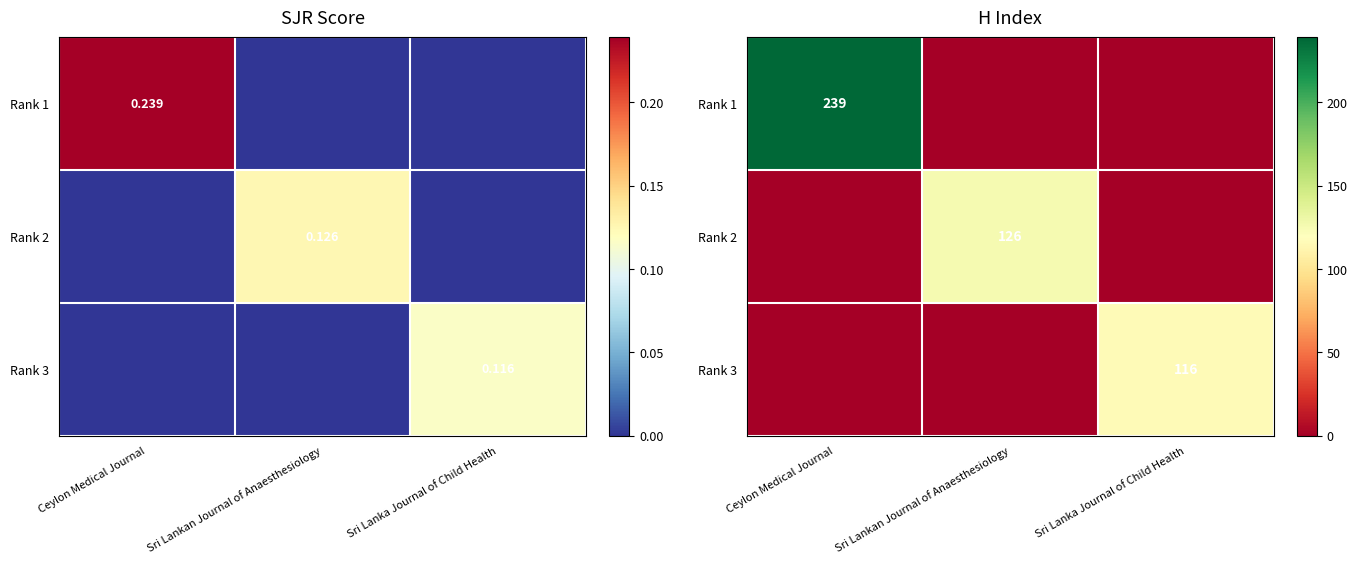

At how many categories does at least one series exceed 33?

3